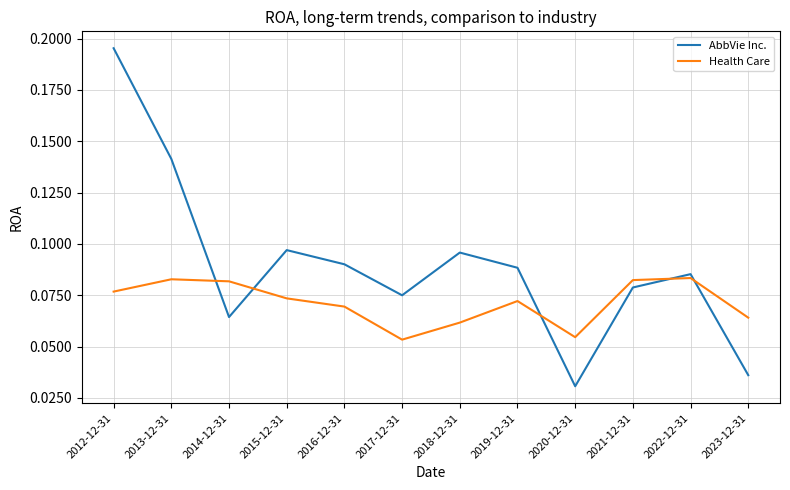

What is the total value across all series at 2012-12-31?

0.3